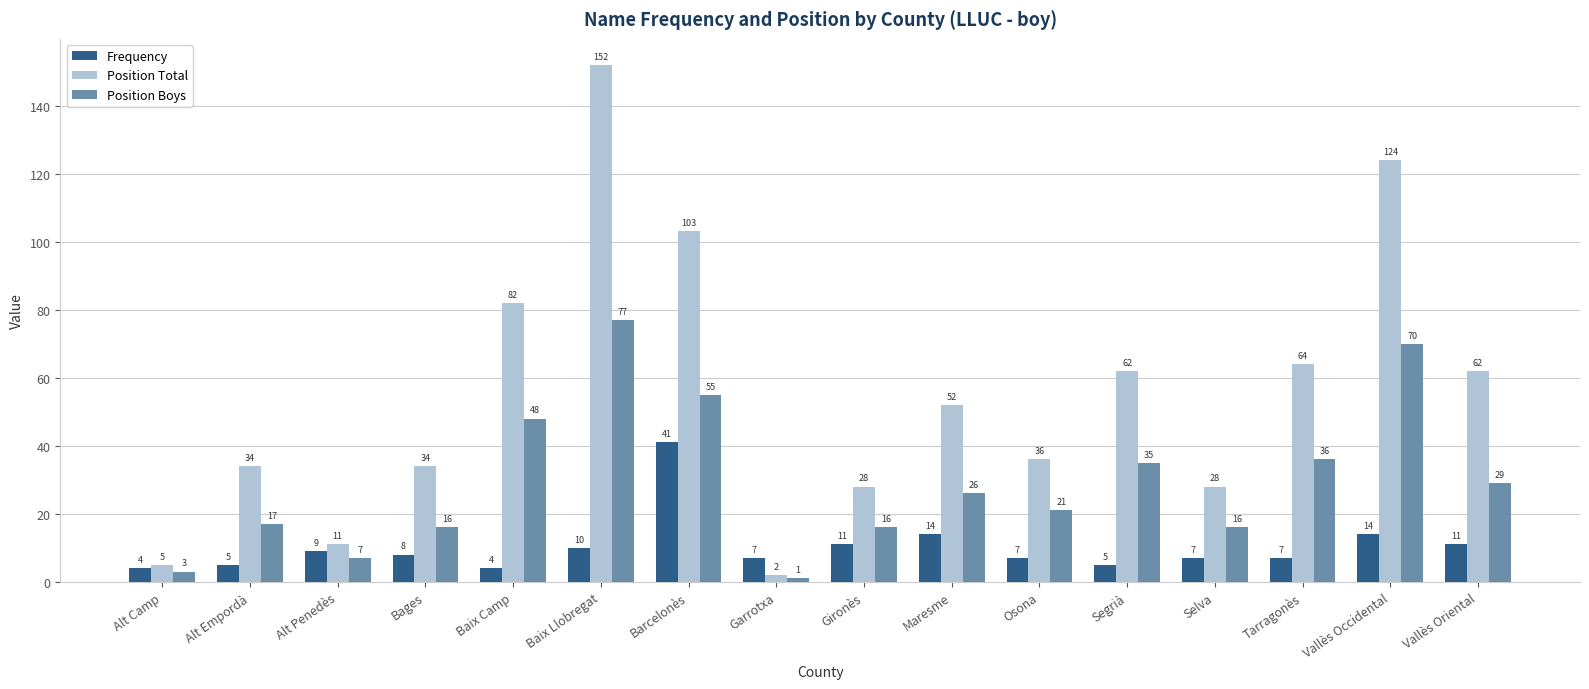

At Segrià, list the series in order from smallest to largest.

Frequency, Position Boys, Position Total